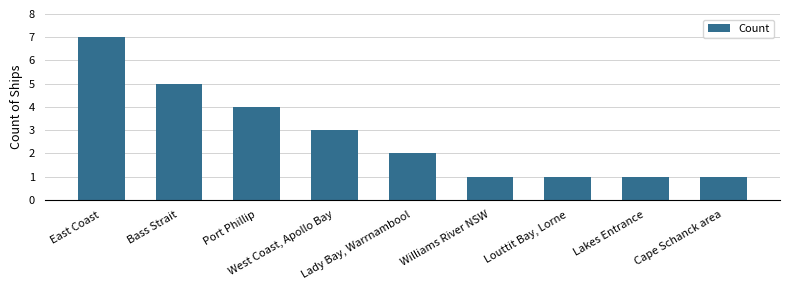

Between Louttit Bay, Lorne and East Coast, which is larger?

East Coast